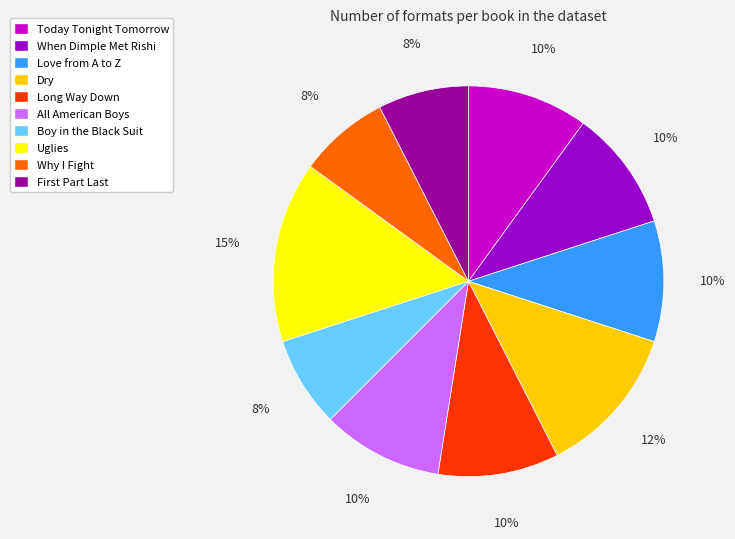

To the nearest percent, what portion does Love from A to Z represent?

10%